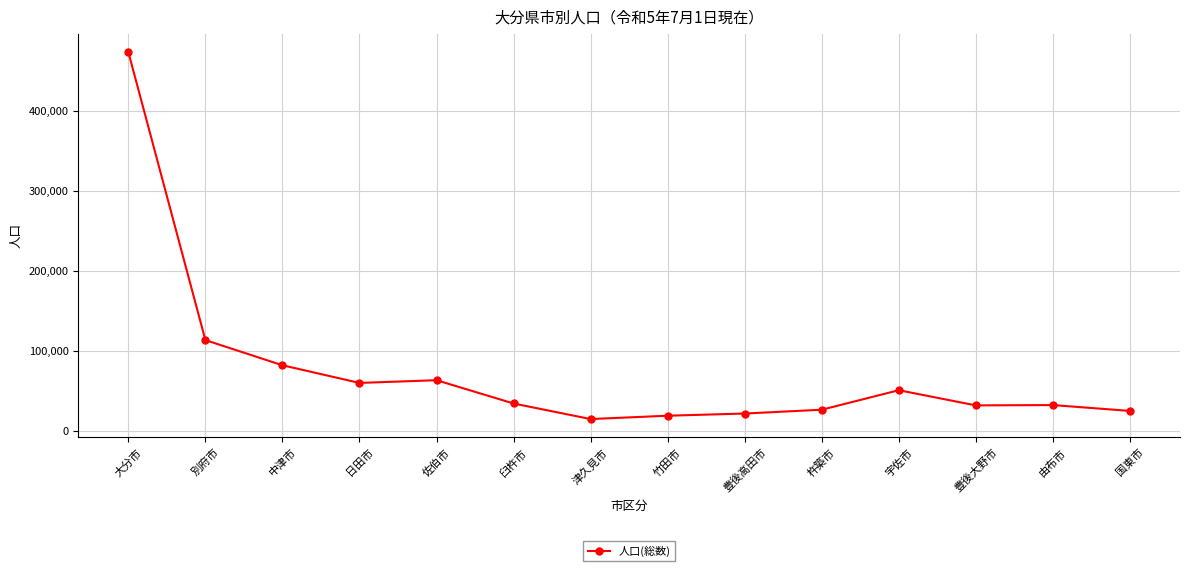

Is it true that the value at 中津市 is 49448?

False